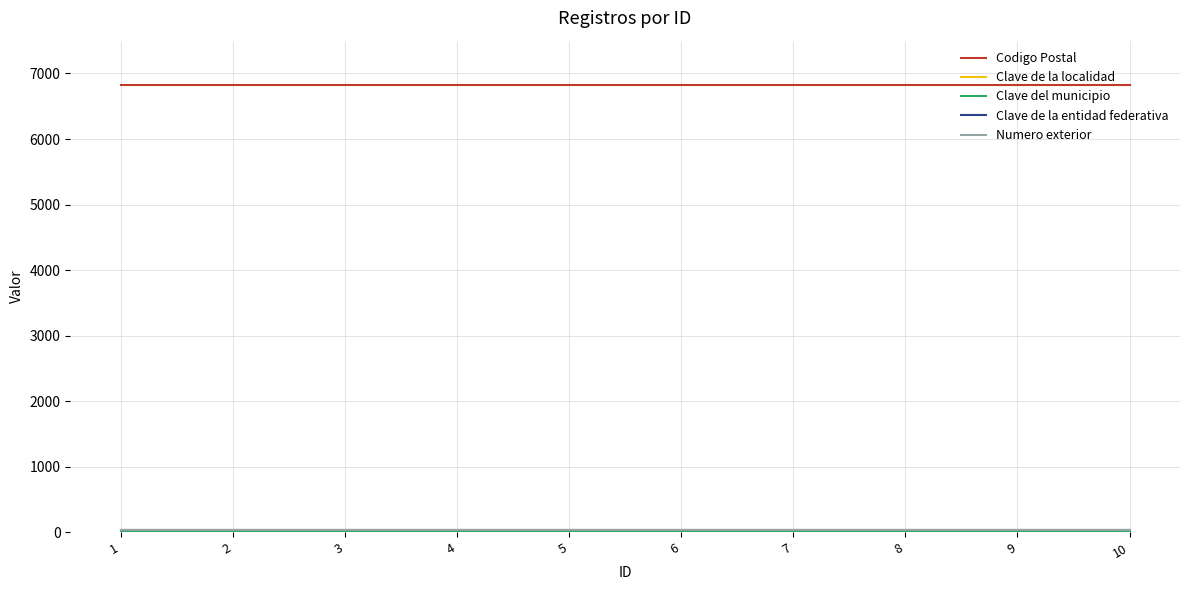

Does the chart display data point markers on the line(s)?

No